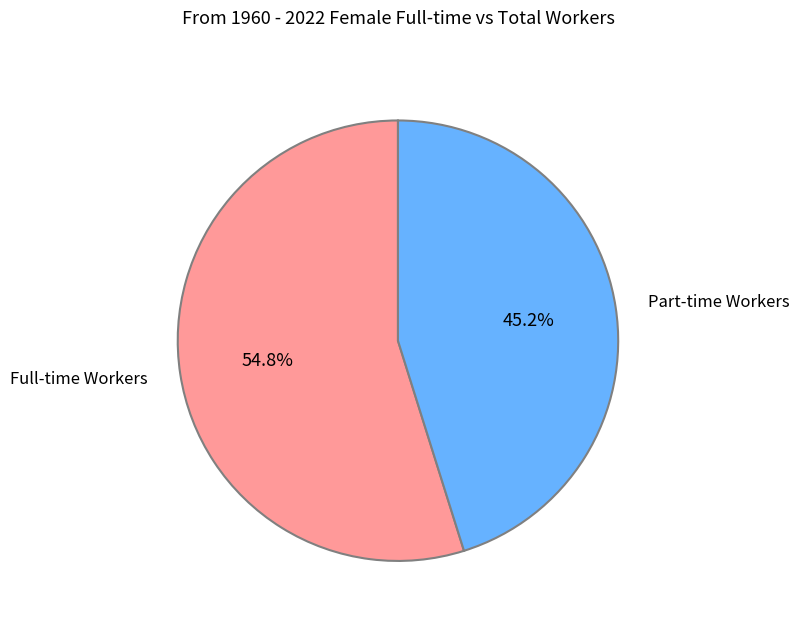

What is the smallest slice in the pie chart?

Part-time Workers